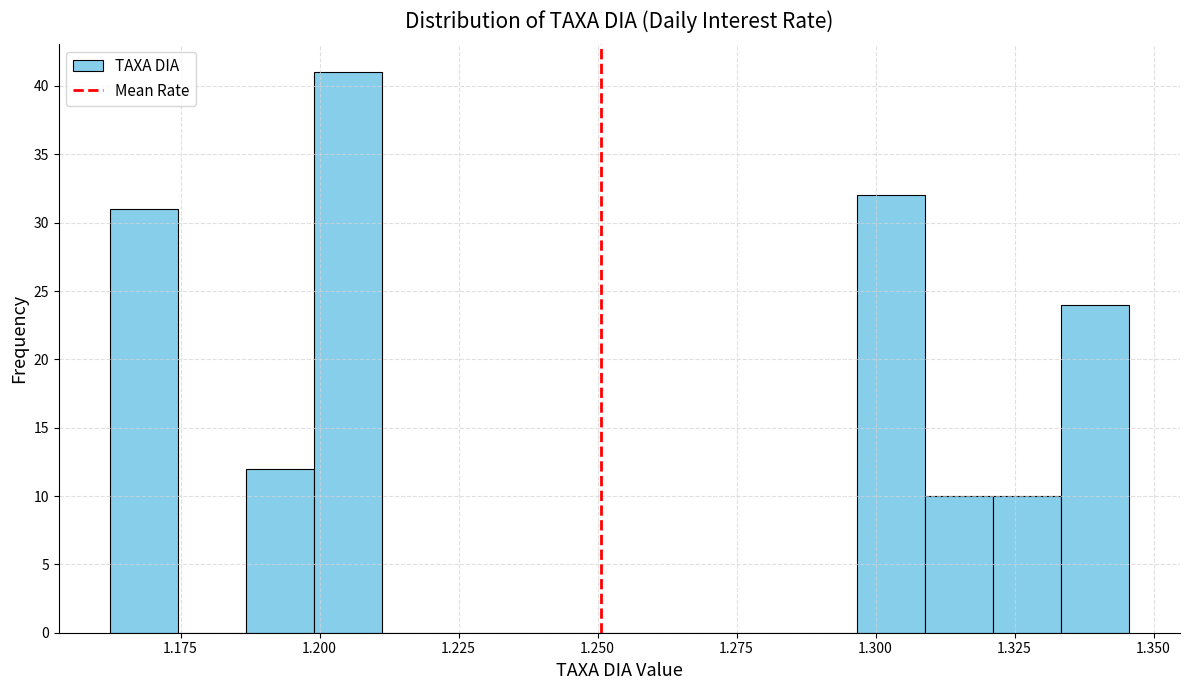

Read against the x-axis, roughly where is the centre of the tallest bar?

1.205